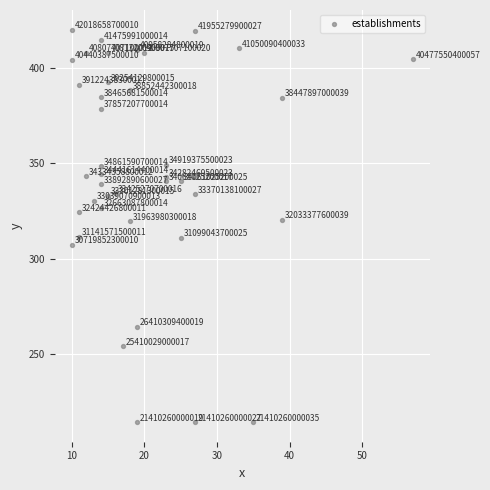

What Y value in the scatter plot is closest to 317?

319.6